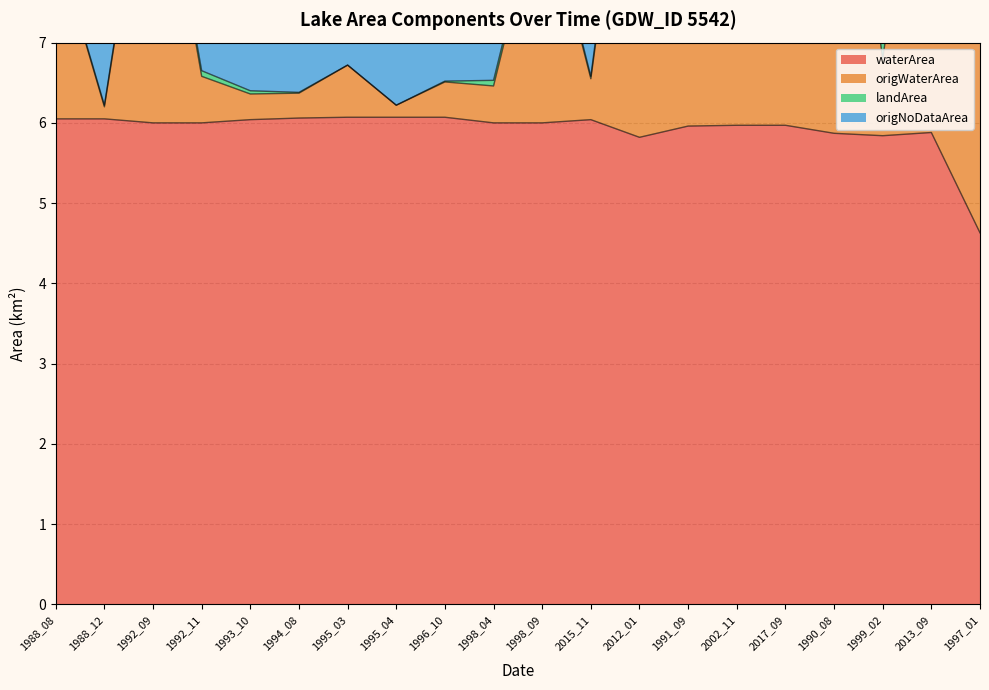

True or false: landArea and waterArea intersect in this chart.

False